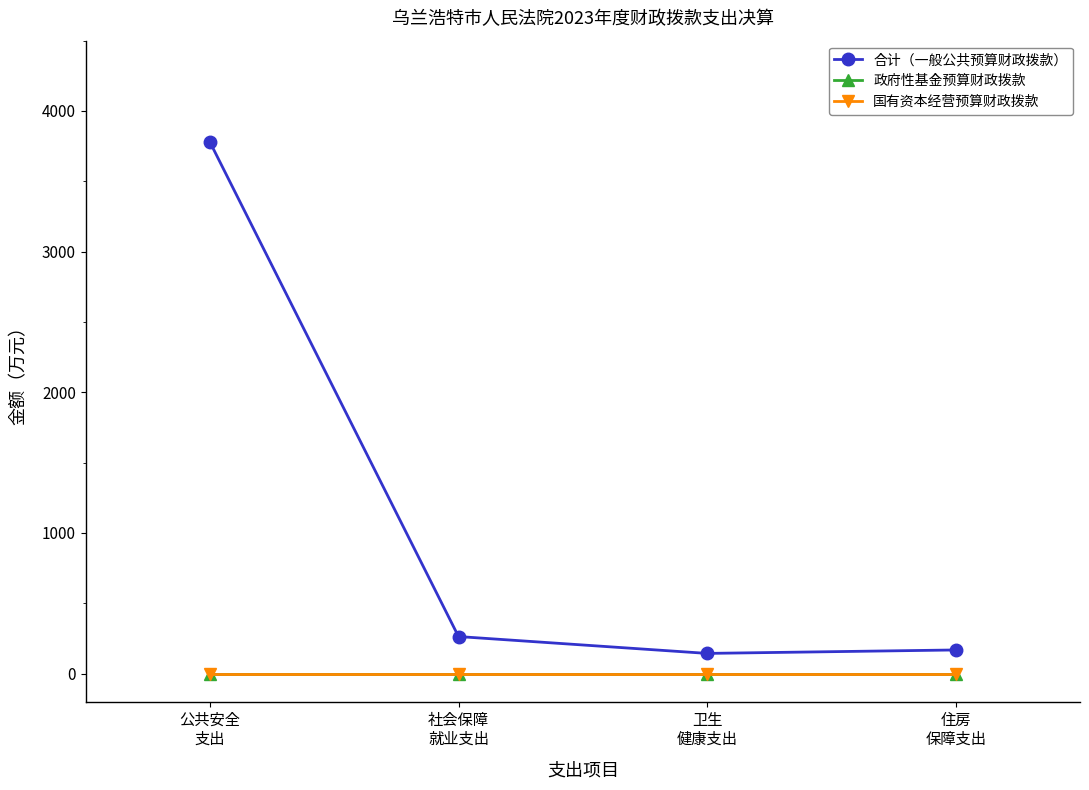

Reading left to right, list all the values displayed in this chart.

合计（一般公共预算财政拨款）: 公共安全
支出=3779.5	社会保障
就业支出=263.8	卫生
健康支出=143.9	住房
保障支出=168.5
政府性基金预算财政拨款: 公共安全
支出=0.0	社会保障
就业支出=0.0	卫生
健康支出=0.0	住房
保障支出=0.0
国有资本经营预算财政拨款: 公共安全
支出=0.0	社会保障
就业支出=0.0	卫生
健康支出=0.0	住房
保障支出=0.0